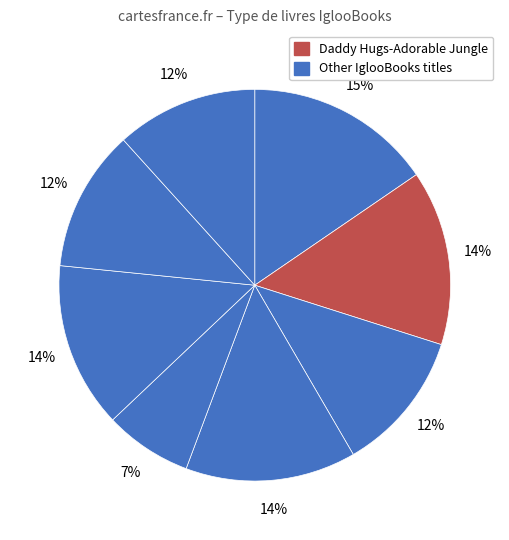

To the nearest percent, what is the difference between the largest and smallest slice percentages?

8%